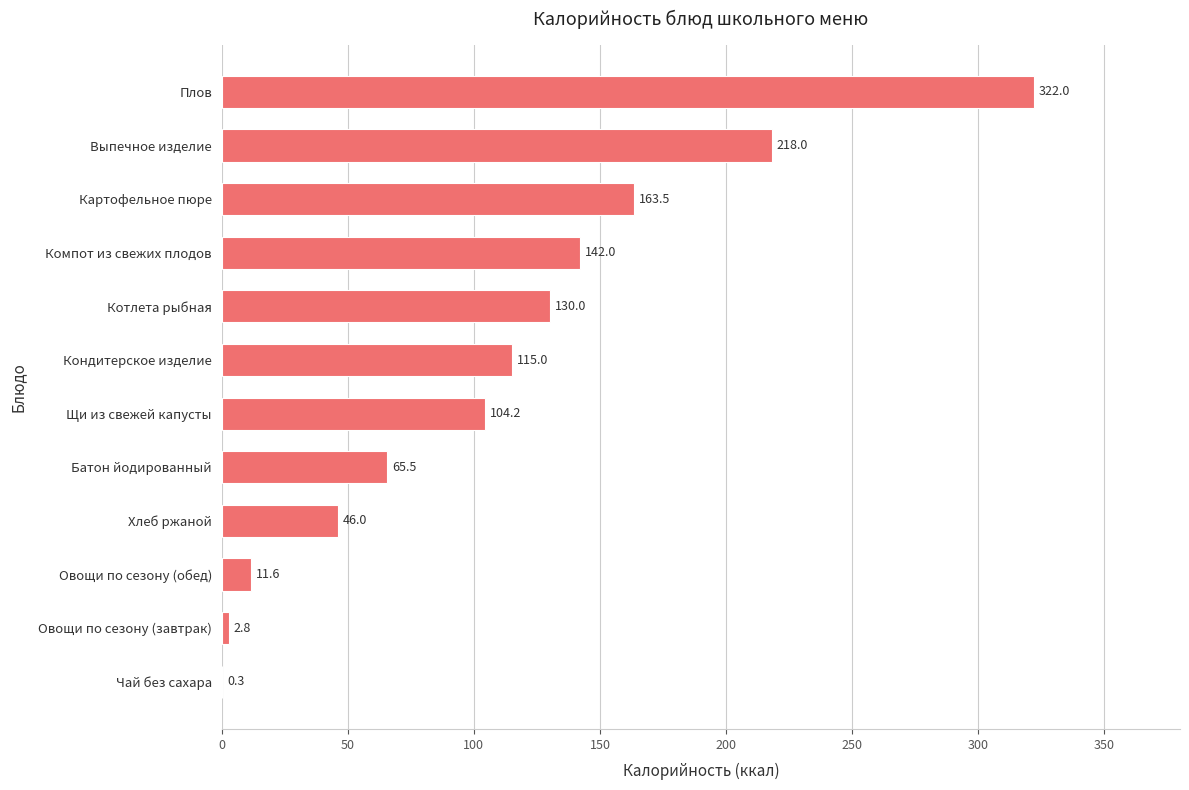

What is the sum of the values at Батон йодированный and Котлета рыбная?

195.5